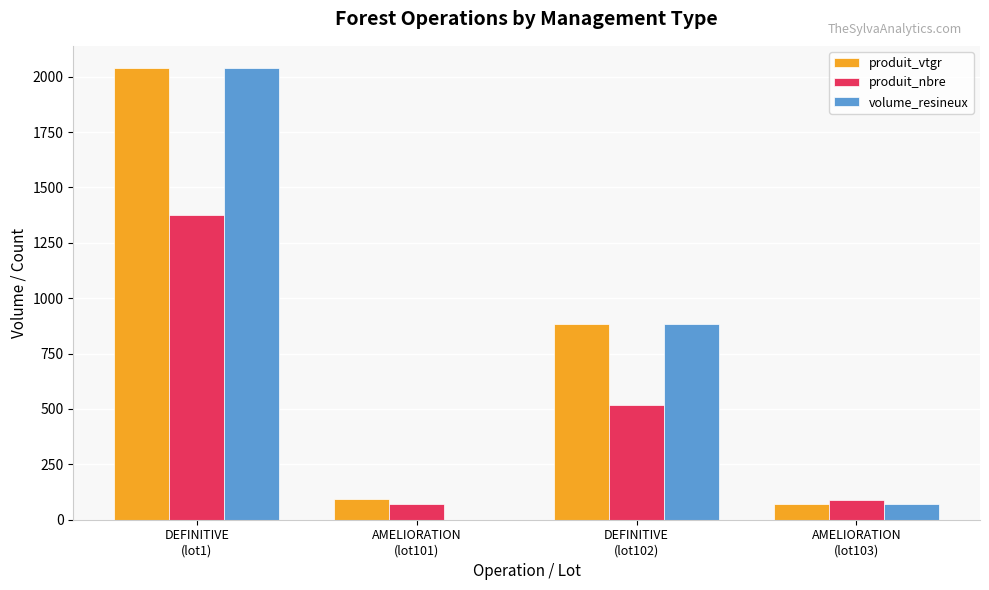

What is the greatest value displayed?

2037.3